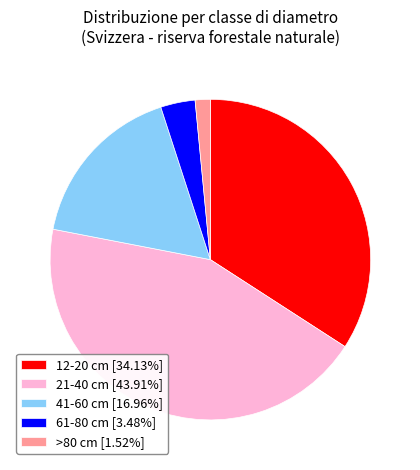

Is the sum of >80 cm [1.52%] and 12-20 cm [34.13%] greater than half?

No